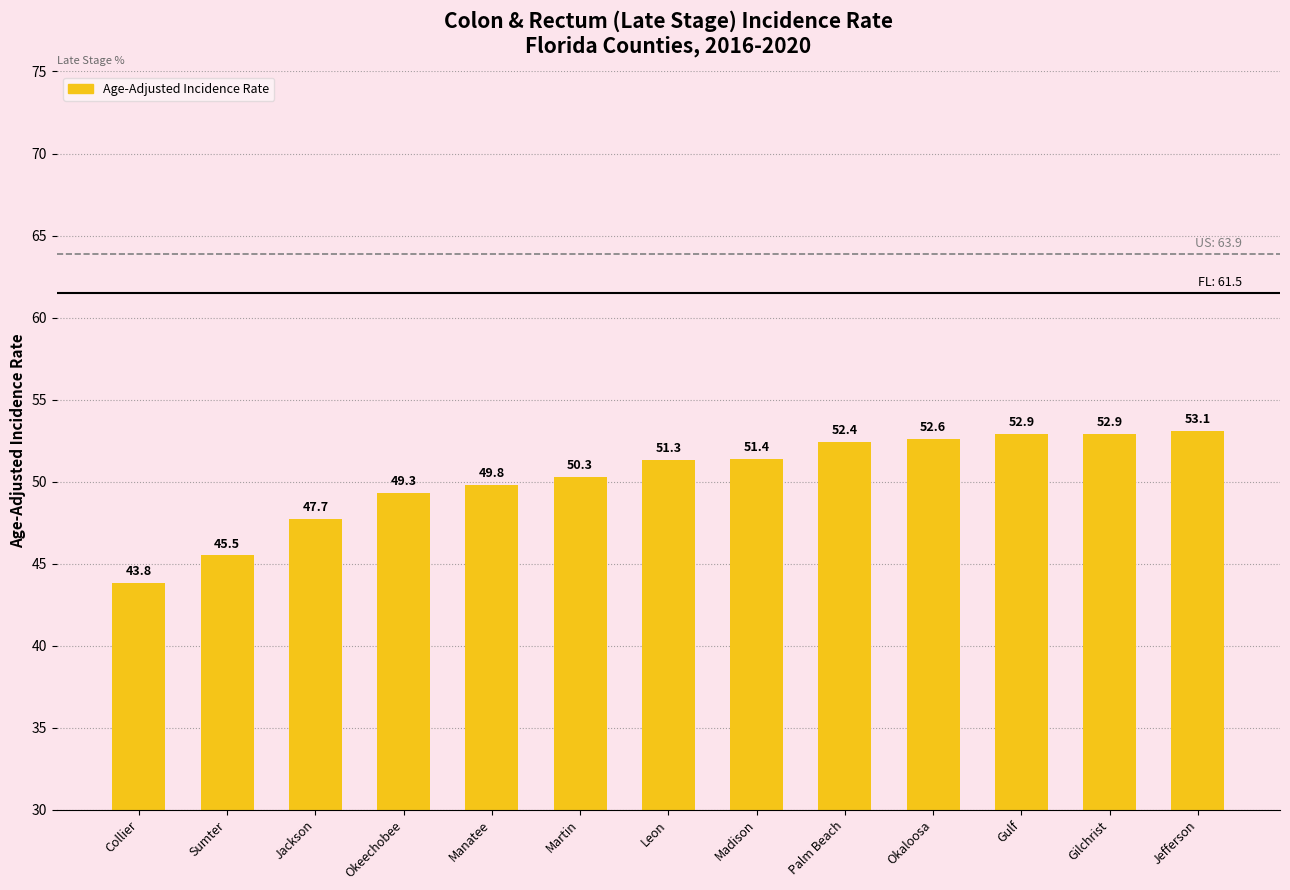

What is the label of the 13th bar from the left?

Jefferson